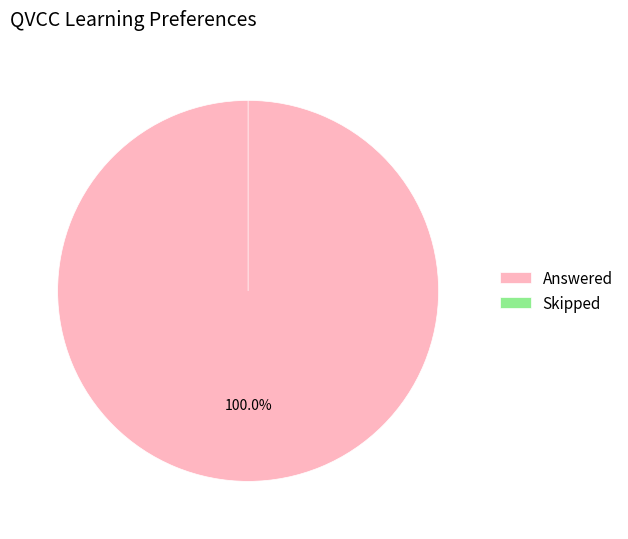

Count the number of slices in the pie.

2